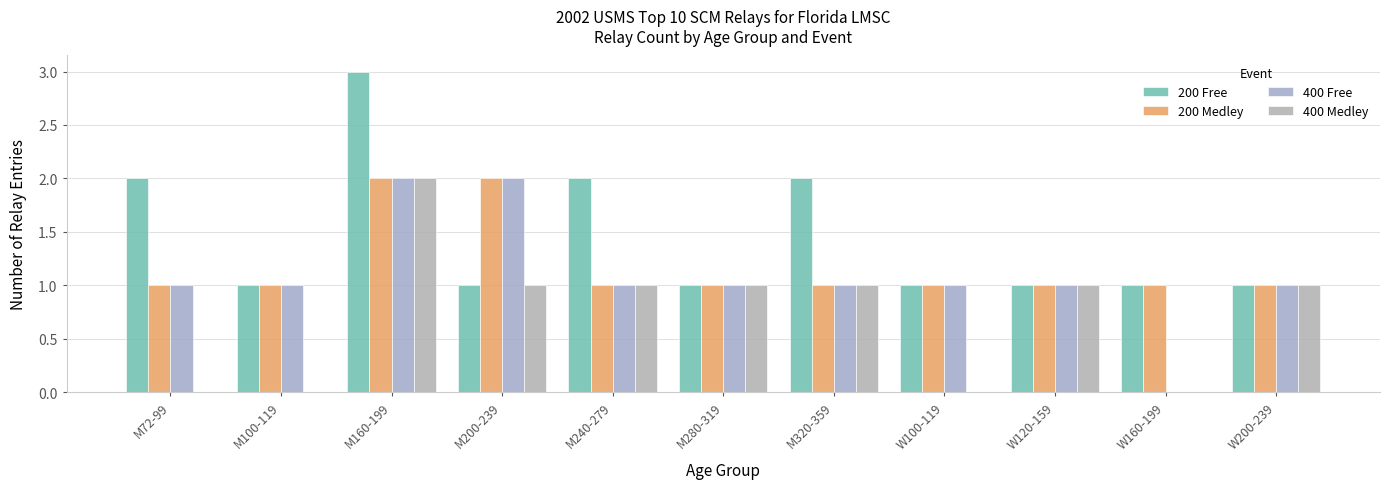

What are all the series names shown in the legend?

200 Free, 200 Medley, 400 Free, 400 Medley